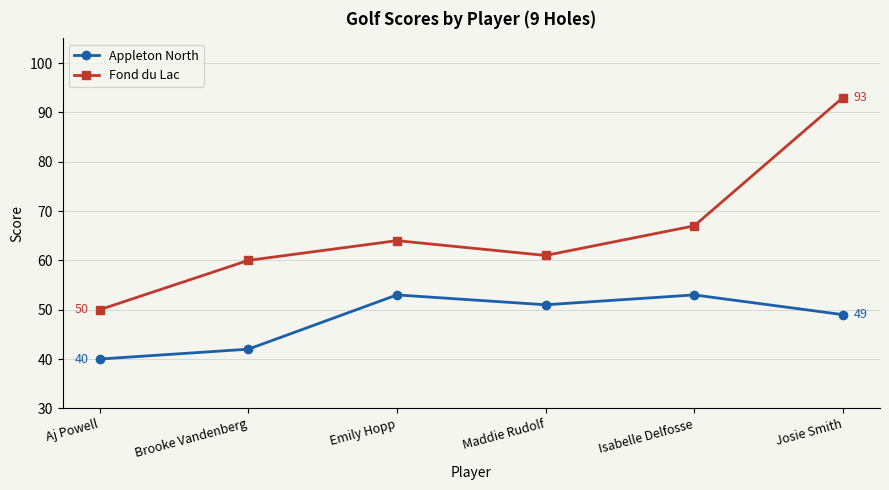

The value of Appleton North at Josie Smith is 49. True or false?

True